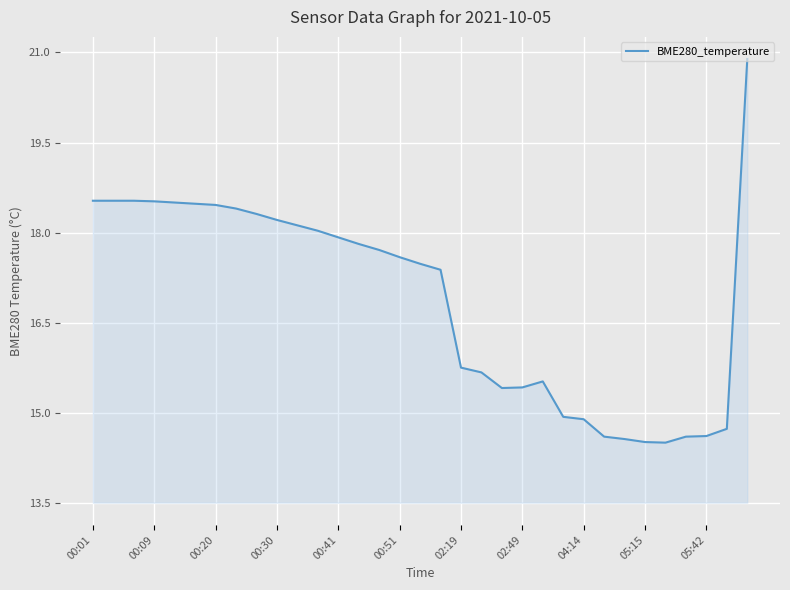

What is the sum of all values?

557.1